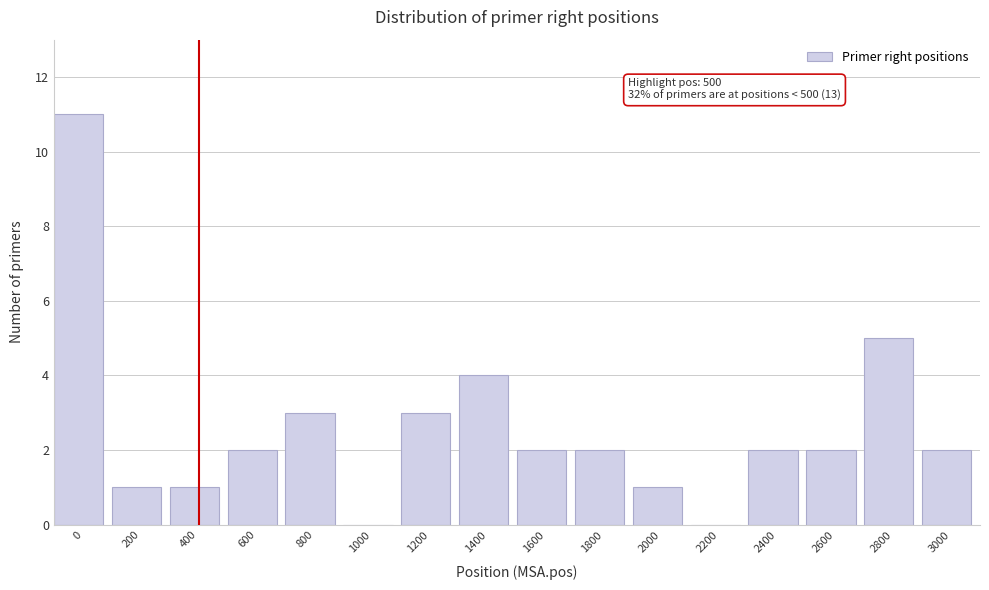

Reading left to right, what are all the values shown in this chart?

0=11	200=1	400=1	600=2	800=3	1000=0	1200=3	1400=4	1600=2	1800=2	2000=1	2200=0	2400=2	2600=2	2800=5	3000=2